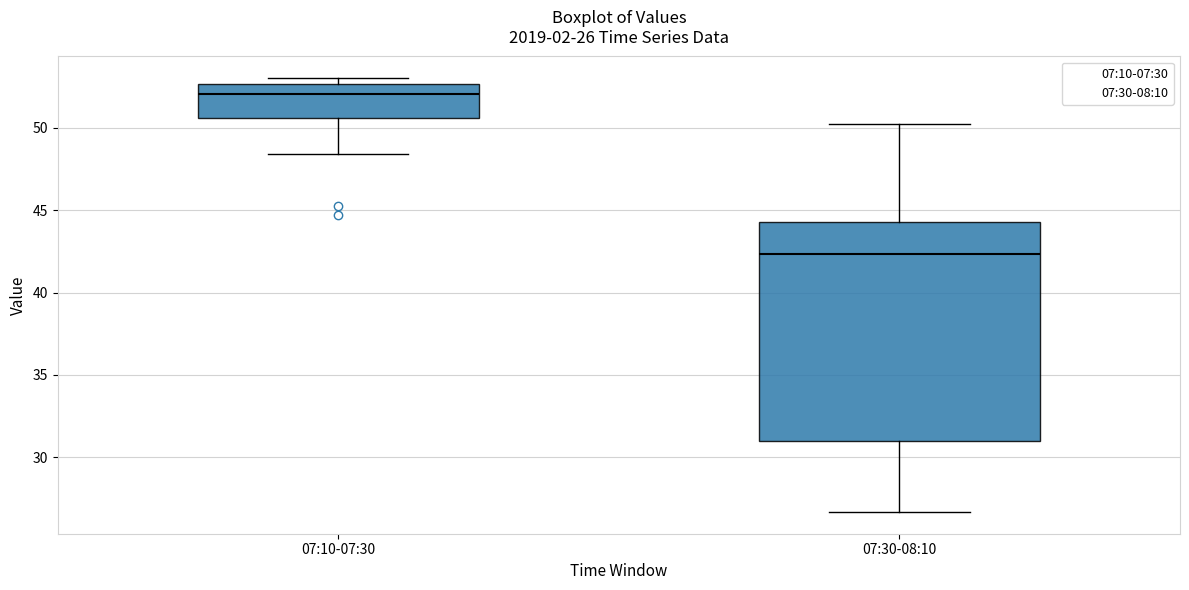

Which box has the highest median line?

07:10-07:30